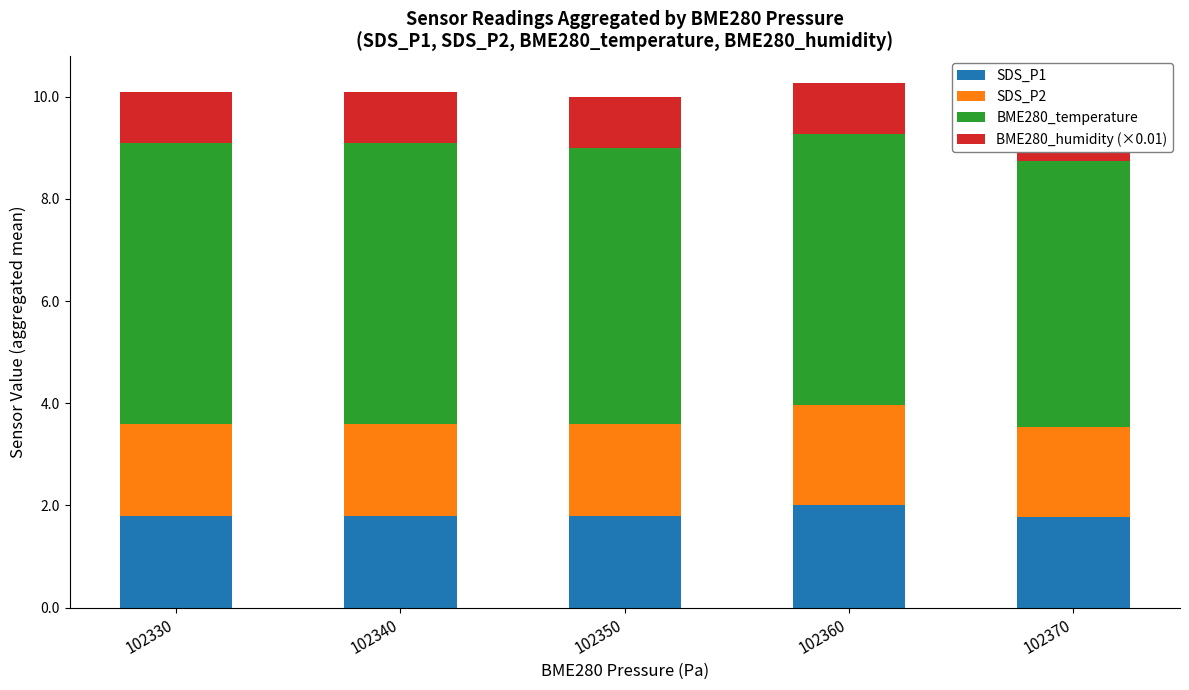

At how many categories does at least one series exceed 2?

5